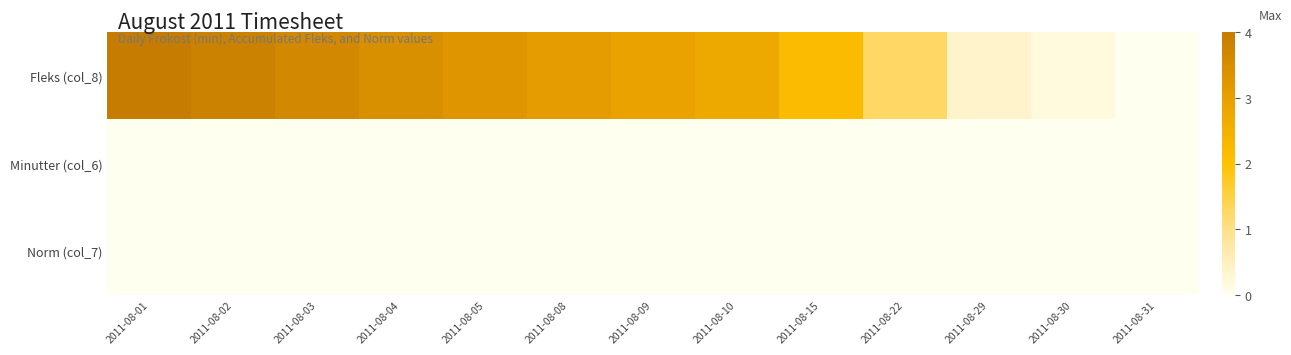

Reading right to left, list all the values displayed in this chart.

Fleks (col_8): 2011-08-31=0.0	2011-08-30=0.2	2011-08-29=0.4	2011-08-22=1.3	2011-08-15=2.2	2011-08-10=2.7	2011-08-09=2.9	2011-08-08=3.1	2011-08-05=3.3	2011-08-04=3.5	2011-08-03=3.6	2011-08-02=3.8	2011-08-01=4.0
Minutter (col_6): 2011-08-31=0.0	2011-08-30=0.0	2011-08-29=0.0	2011-08-22=0.0	2011-08-15=0.0	2011-08-10=0.0	2011-08-09=0.0	2011-08-08=0.0	2011-08-05=0.0	2011-08-04=0.0	2011-08-03=0.0	2011-08-02=0.0	2011-08-01=0.0
Norm (col_7): 2011-08-31=0.0	2011-08-30=0.0	2011-08-29=0.0	2011-08-22=0.0	2011-08-15=0.0	2011-08-10=0.0	2011-08-09=0.0	2011-08-08=0.0	2011-08-05=0.0	2011-08-04=0.0	2011-08-03=0.0	2011-08-02=0.0	2011-08-01=0.0